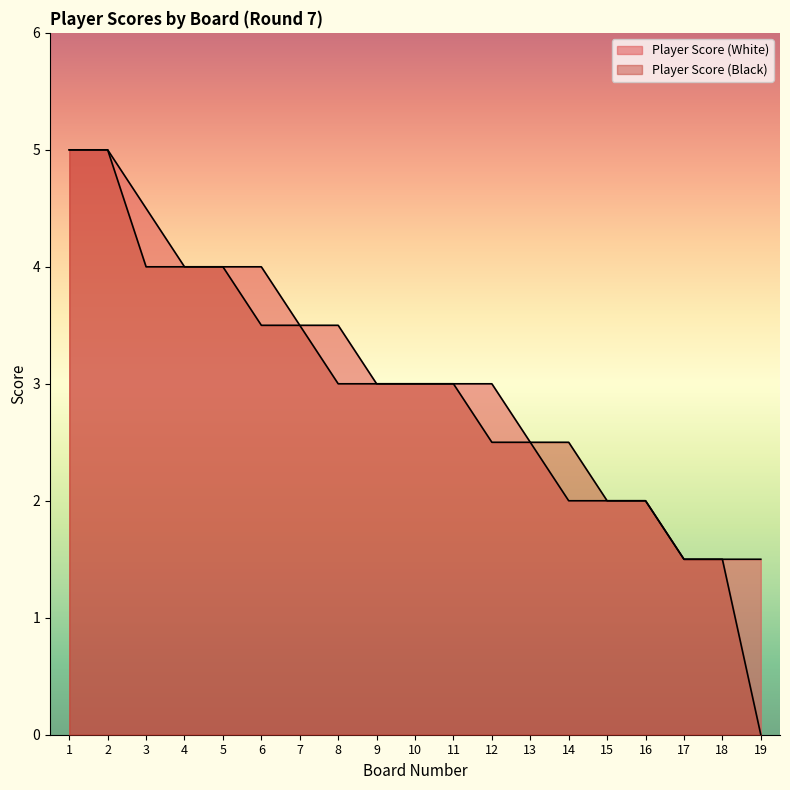

How many data points does each series have?

19